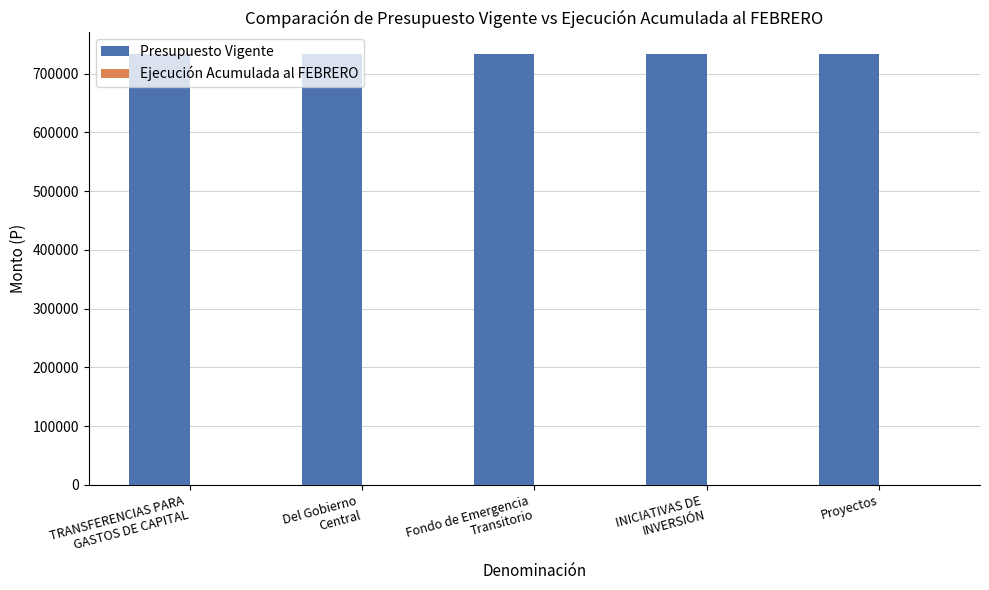

Which has a higher value, Proyectos or TRANSFERENCIAS PARA
GASTOS DE CAPITAL?

Proyectos